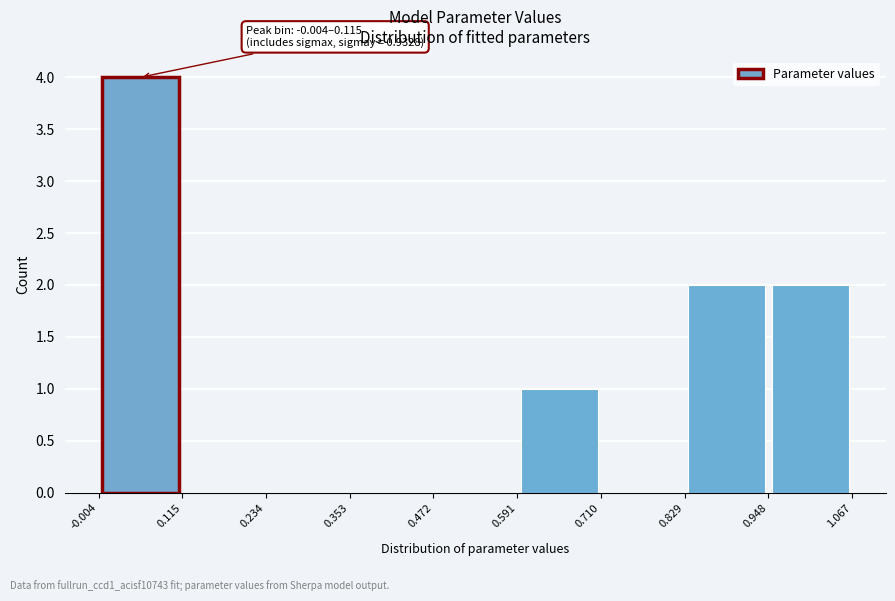

Over which range of the x-axis is the bar tallest?

-0.004 to 0.115